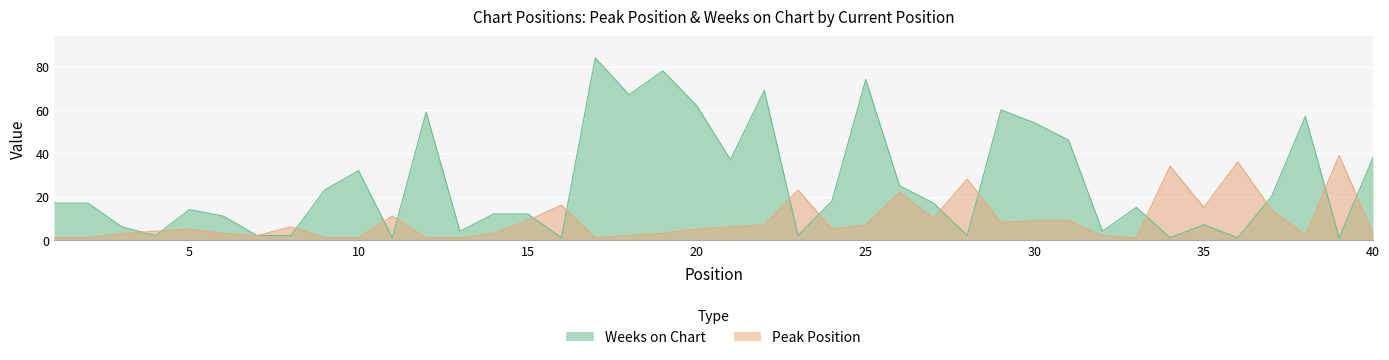

The value of Weeks on Chart at 8 is 1. True or false?

False